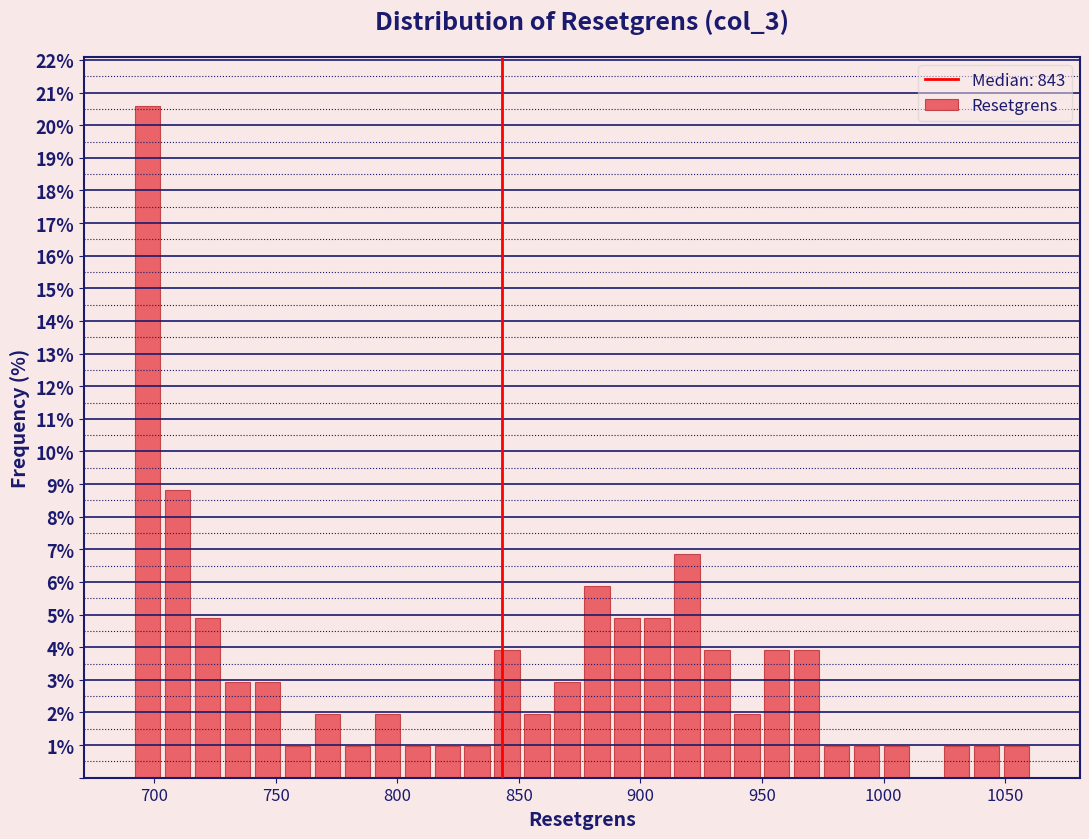

Read against the x-axis, roughly where is the centre of the tallest bar?

695